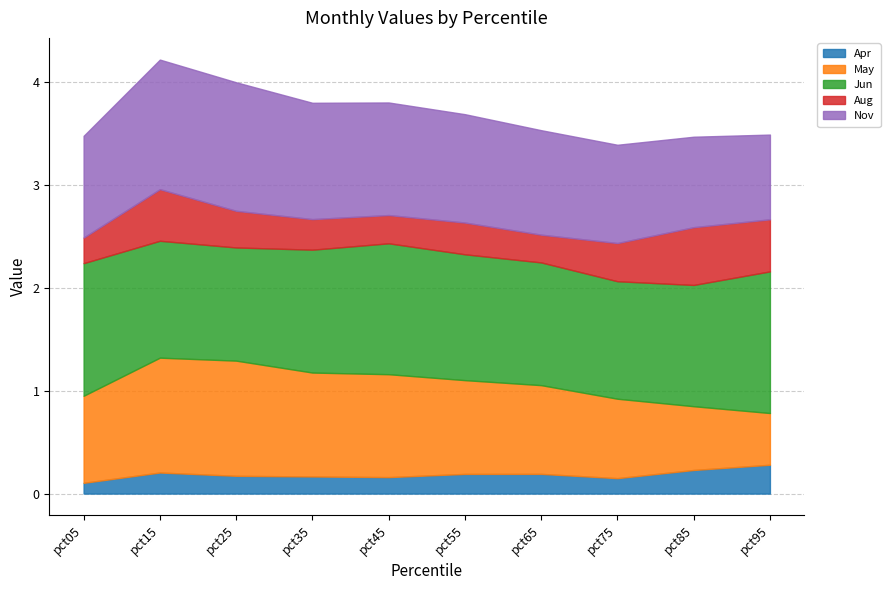

Rank the categories by Aug value from lowest to highest.

pct05, pct65, pct45, pct35, pct55, pct25, pct75, pct15, pct95, pct85